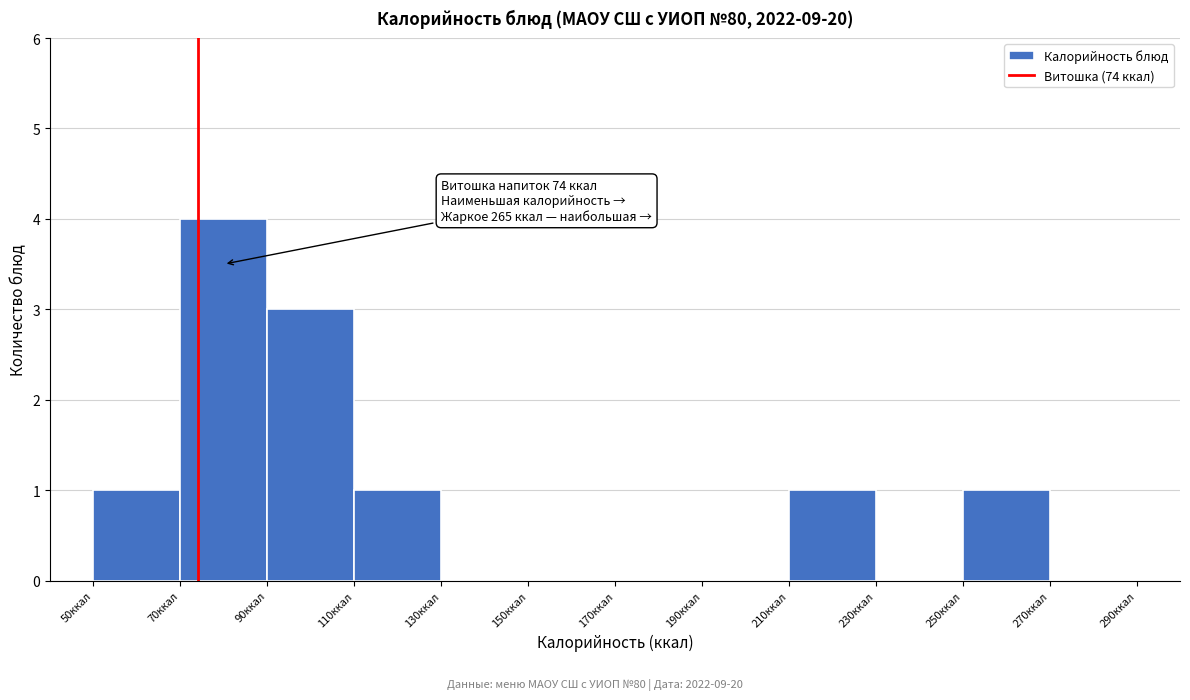

Which range on the x-axis has the tallest bar?

70 to 90